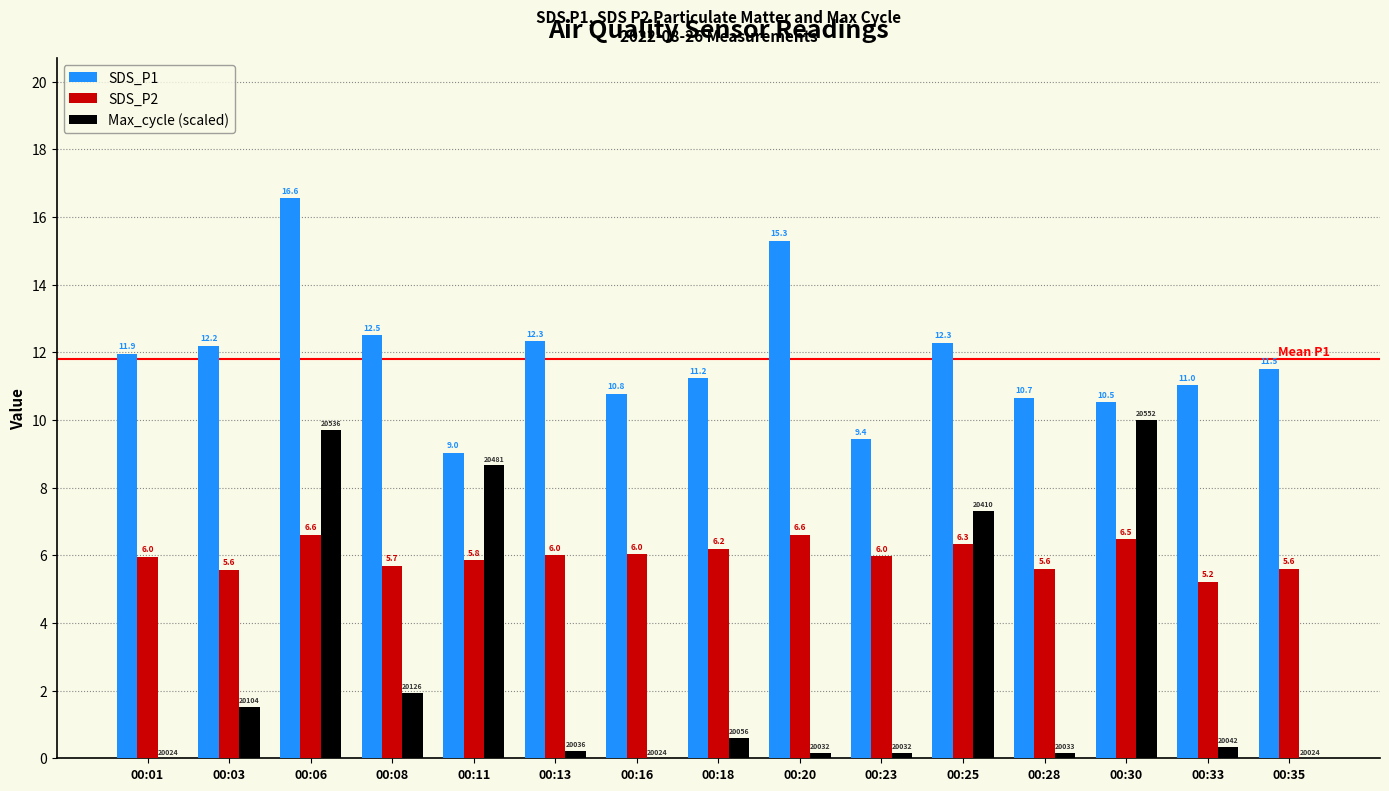

Which label corresponds to the largest value in the chart?

00:06